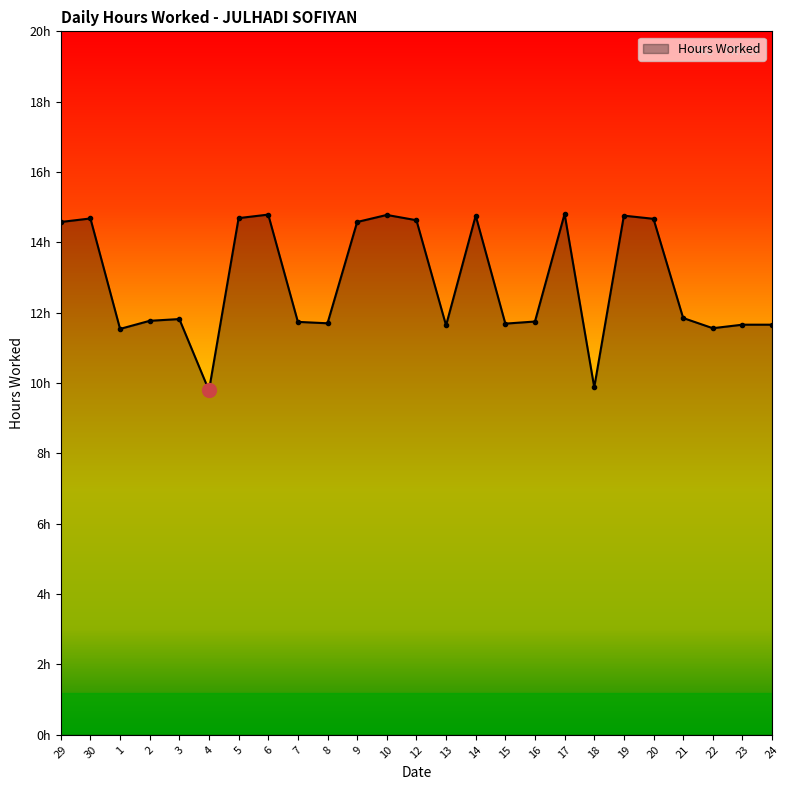

Between 16 and 9, which is larger?

9